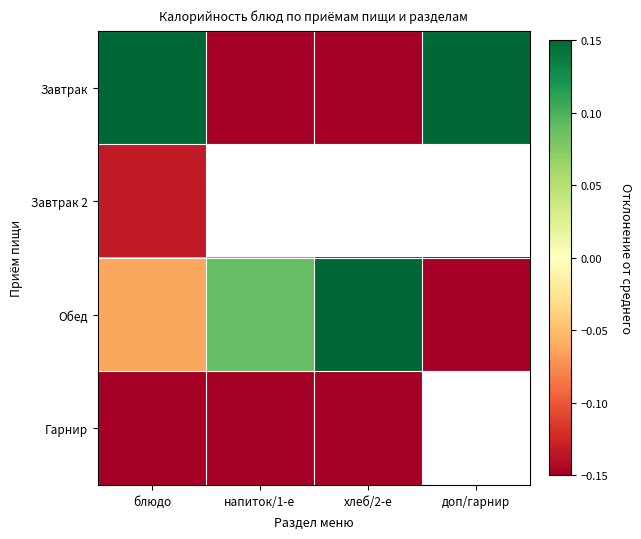

List the series in order of their peak value, lowest first.

Гарнир, Завтрак 2, Завтрак, Обед